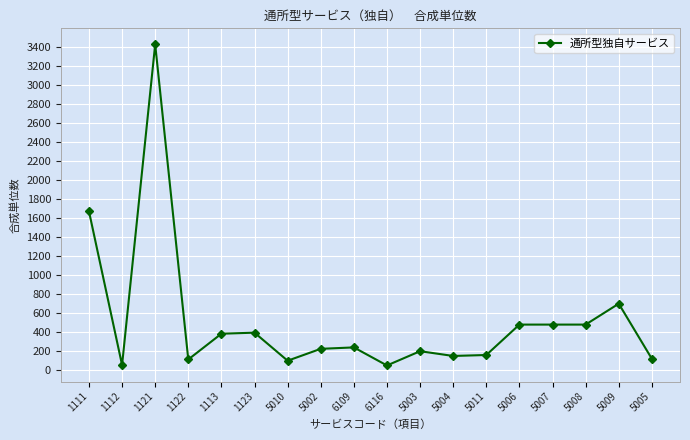

Where is the first local maximum?

1121